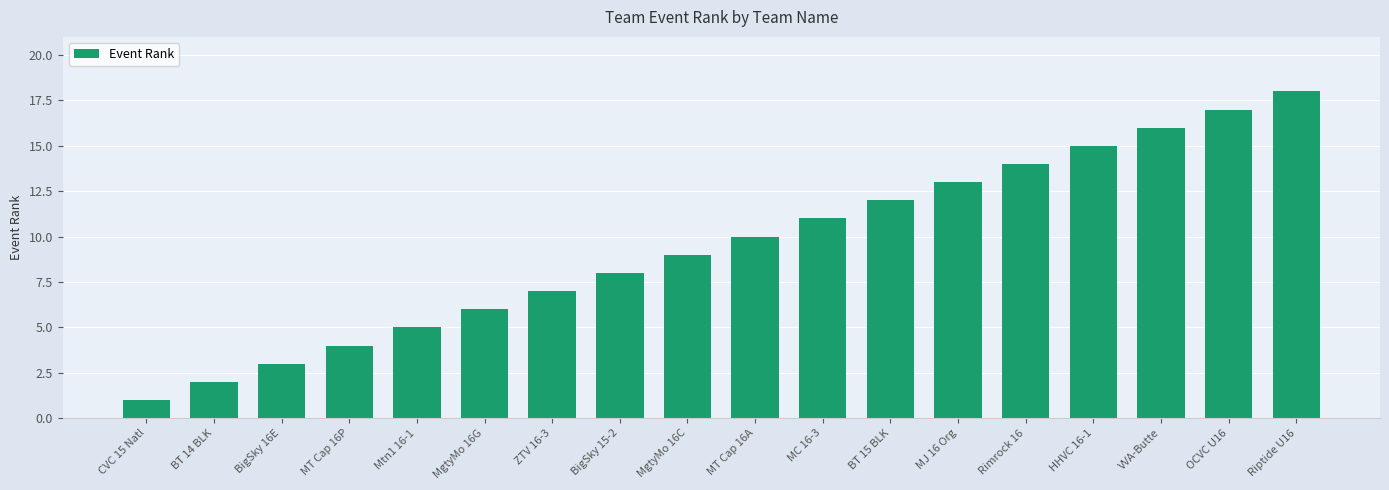

Count the number of categories in the chart.

18